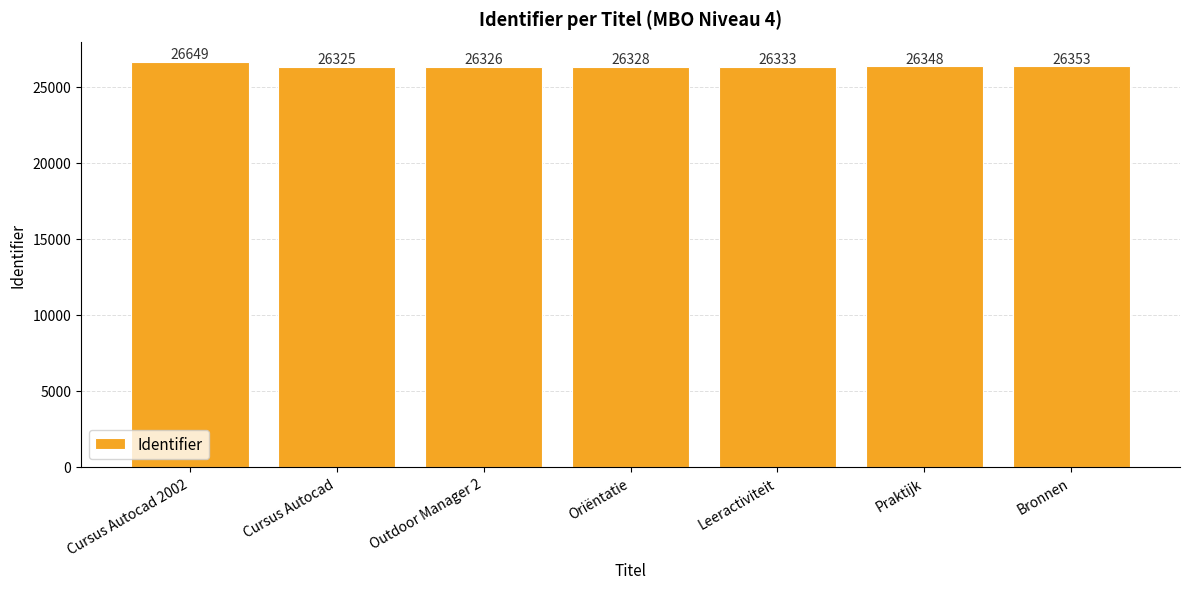

Reading left to right, what are all the values shown in this chart?

Cursus Autocad 2002=26649	Cursus Autocad=26325	Outdoor Manager 2=26326	Oriëntatie=26328	Leeractiviteit=26333	Praktijk=26348	Bronnen=26353